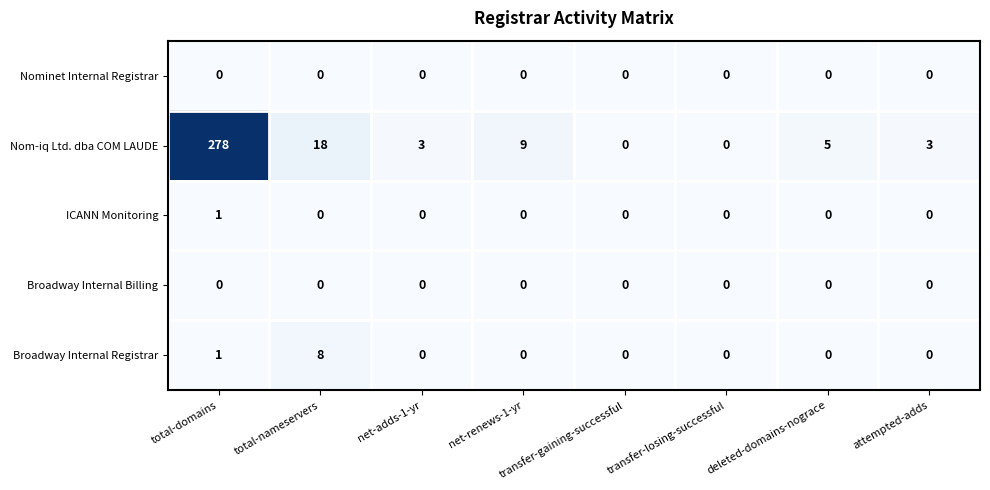

Which series has the largest range (max minus min)?

Nom-iq Ltd. dba COM LAUDE